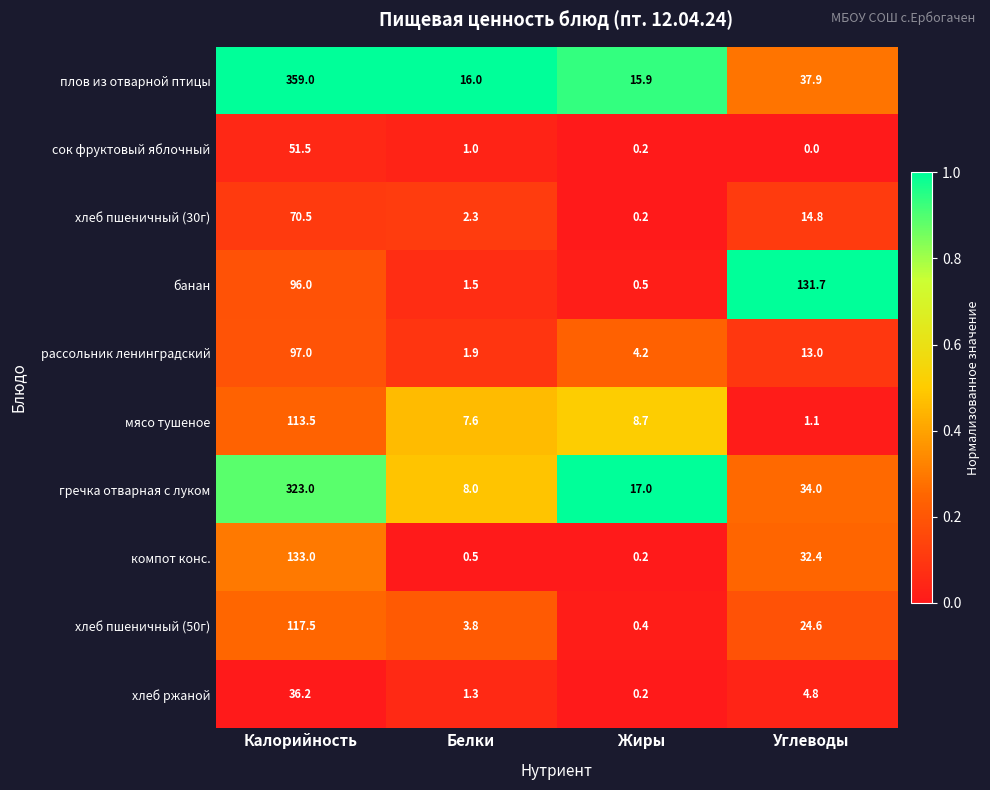

Rank the series by their maximum value, from highest to lowest.

плов из отварной птицы, гречка отварная с луком, компот конс., банан, хлеб пшеничный (50г), мясо тушеное, рассольник ленинградский, хлеб пшеничный (30г), сок фруктовый яблочный, хлеб ржаной